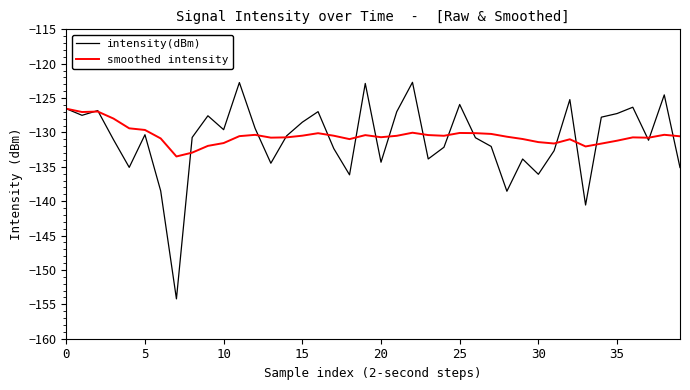

Which series has the largest range (max minus min)?

intensity(dBm)